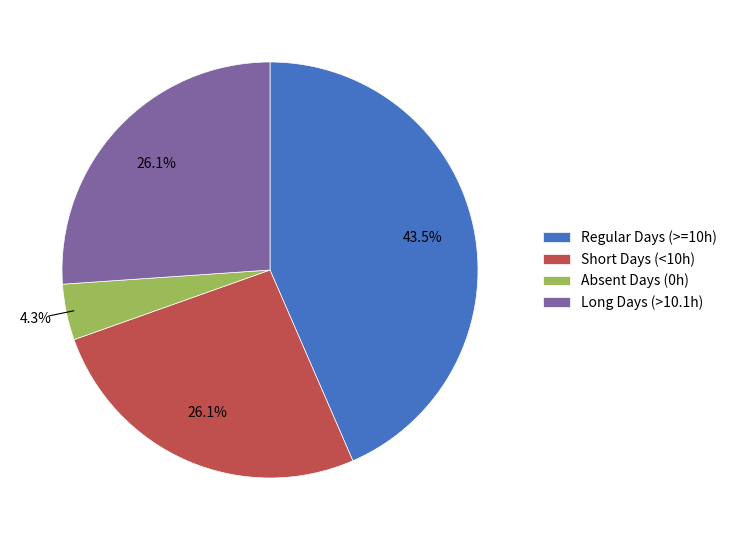

What is the ratio of the value at Short Days (<10h) to the value at Regular Days (>=10h)?

0.6